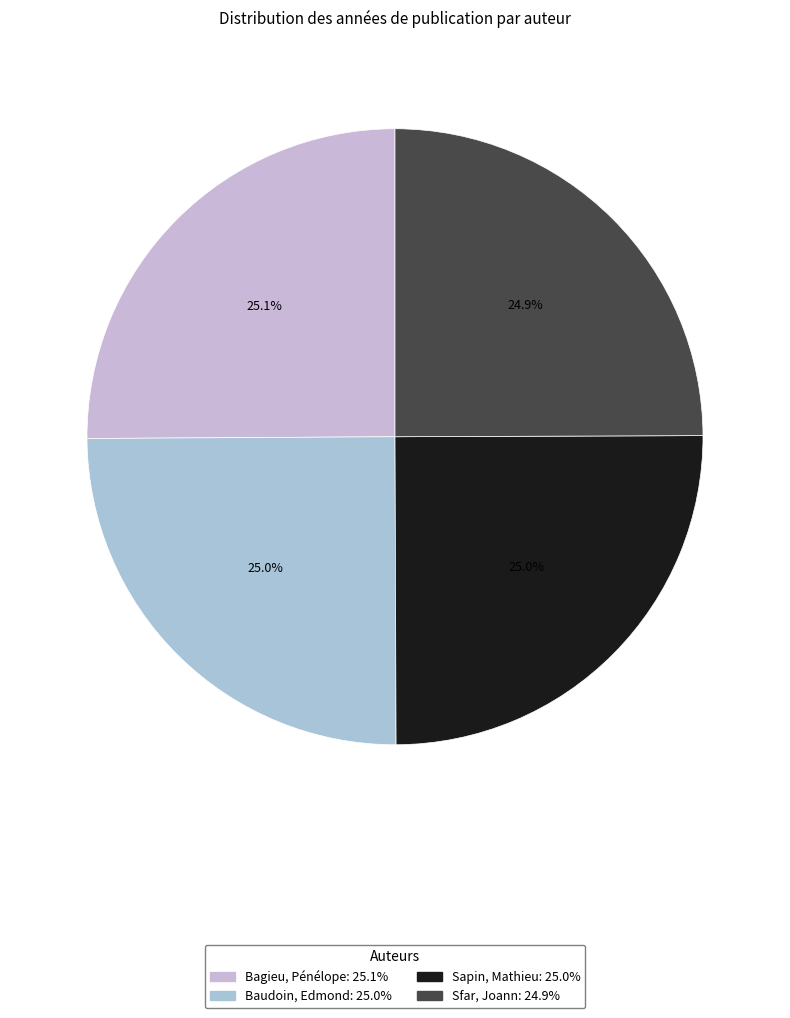

Rank the categories by value from lowest to highest.

Sfar, Joann, Baudoin, Edmond, Sapin, Mathieu, Bagieu, Pénélope